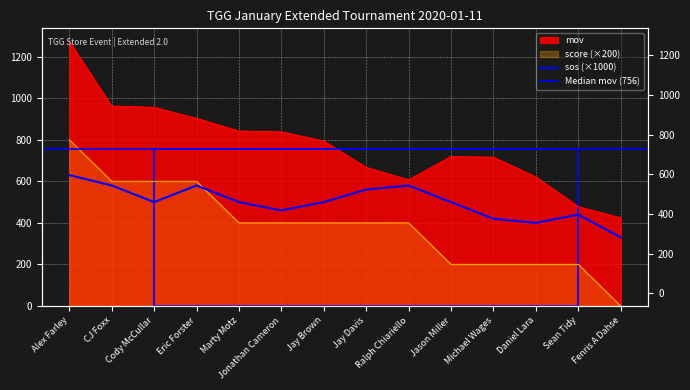

Count the number of categories in the chart.

14